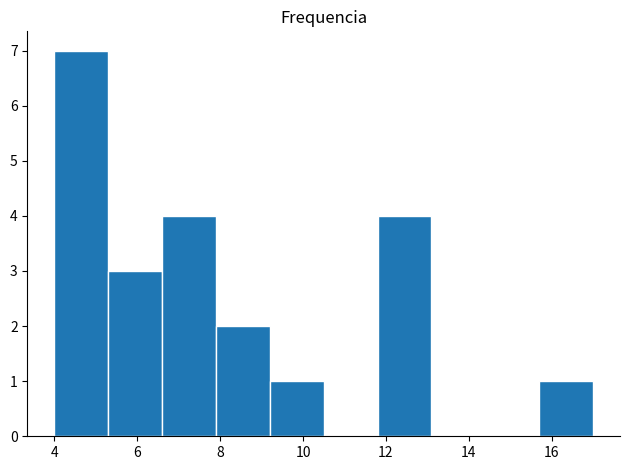

Reading left to right, list every bar in this chart as the range it spans on the x-axis followed by its height. Neither the bar edges nor the heights are printed on the chart, so give them approximately, as read against the axes.

4.0 to 5.3: 7
5.3 to 6.6: 3
6.6 to 7.9: 4
7.9 to 9.2: 2
9.2 to 10.5: 1
10.5 to 11.8: 0
11.8 to 13.1: 4
13.1 to 14.4: 0
14.4 to 15.7: 0
15.7 to 17.0: 1